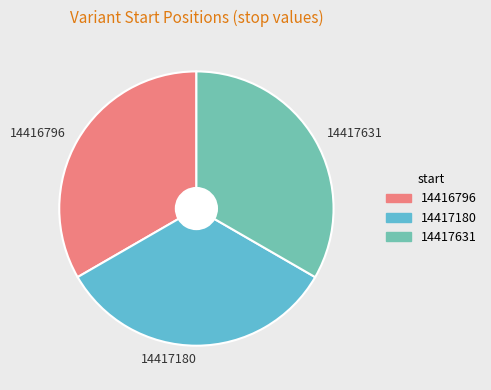

Approximately how many times larger is the value at 14416796 compared to 14417631?

1.0